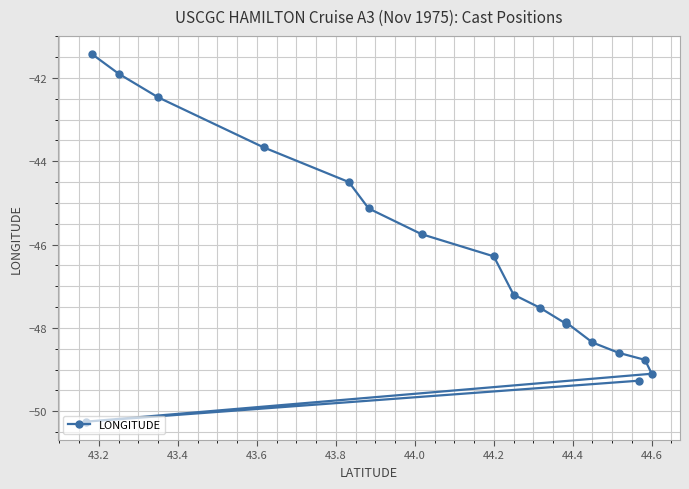

What value does the data have at 44.6?

-49.1